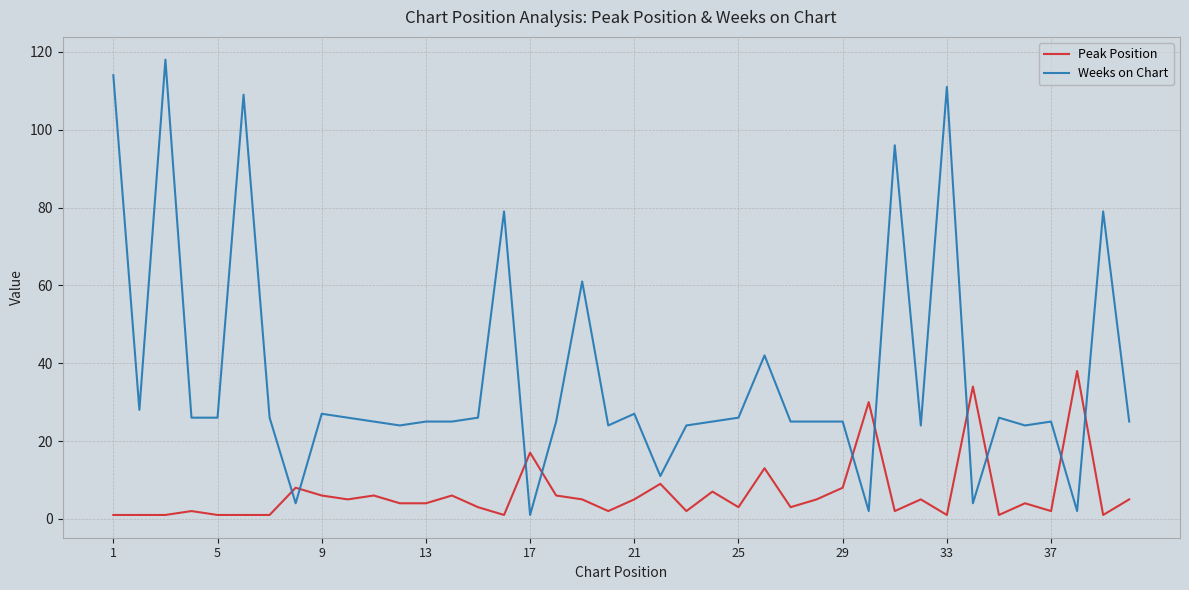

Does the chart display data point markers on the line(s)?

No